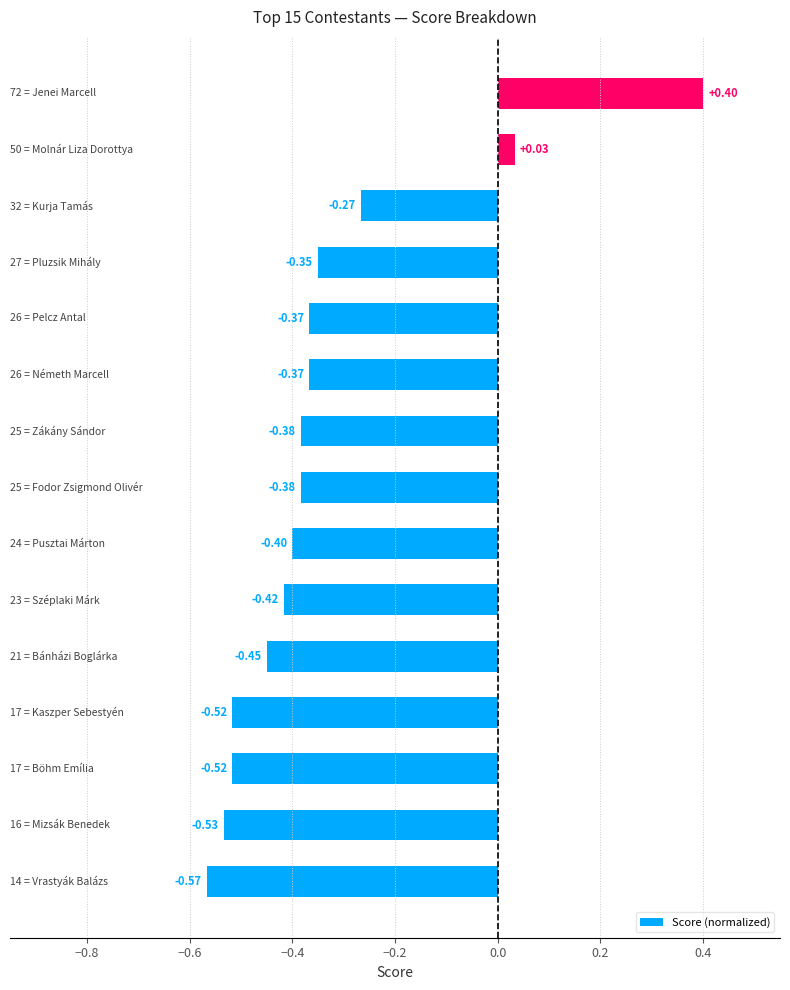

What is the sum of all values?

-5.1